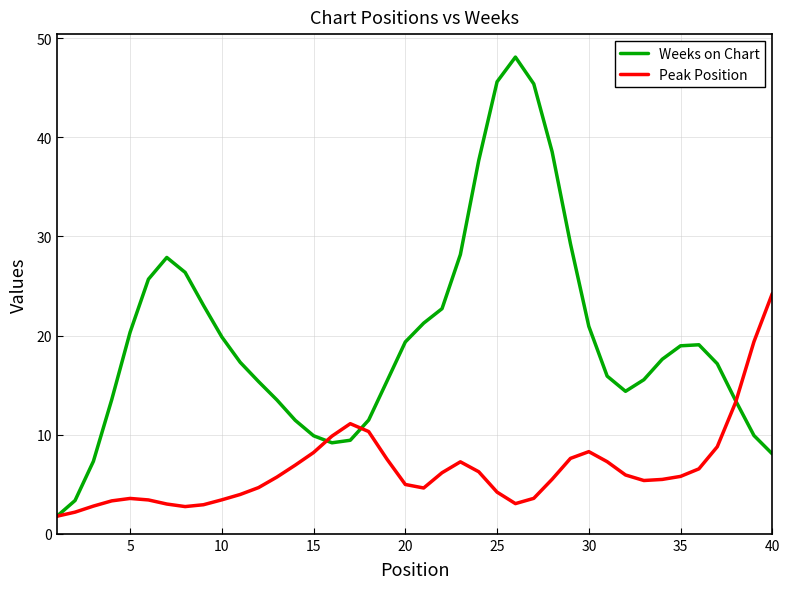

List the series in order of their overall mean, lowest first.

Peak Position, Weeks on Chart